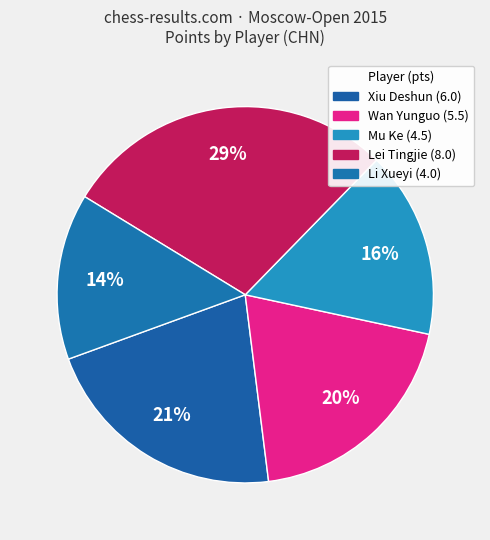

What is the largest slice in the pie chart?

Lei Tingjie